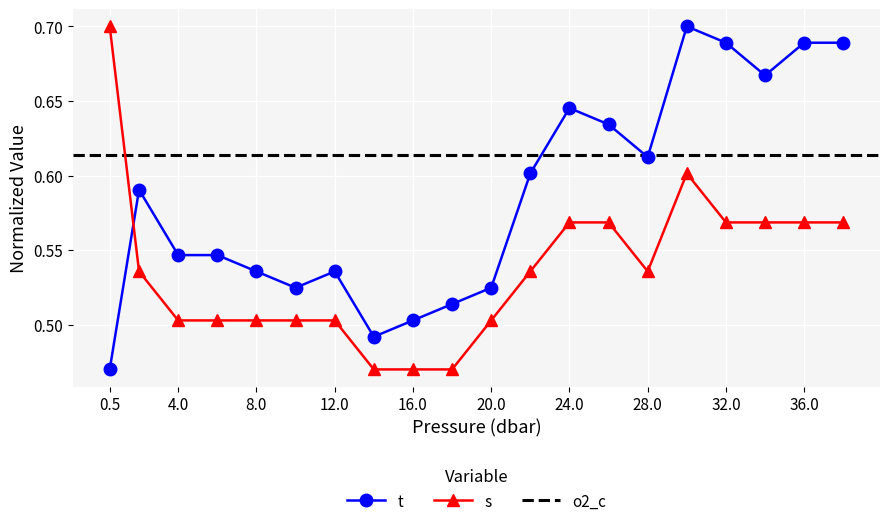

What is the average value of the s series?

0.5